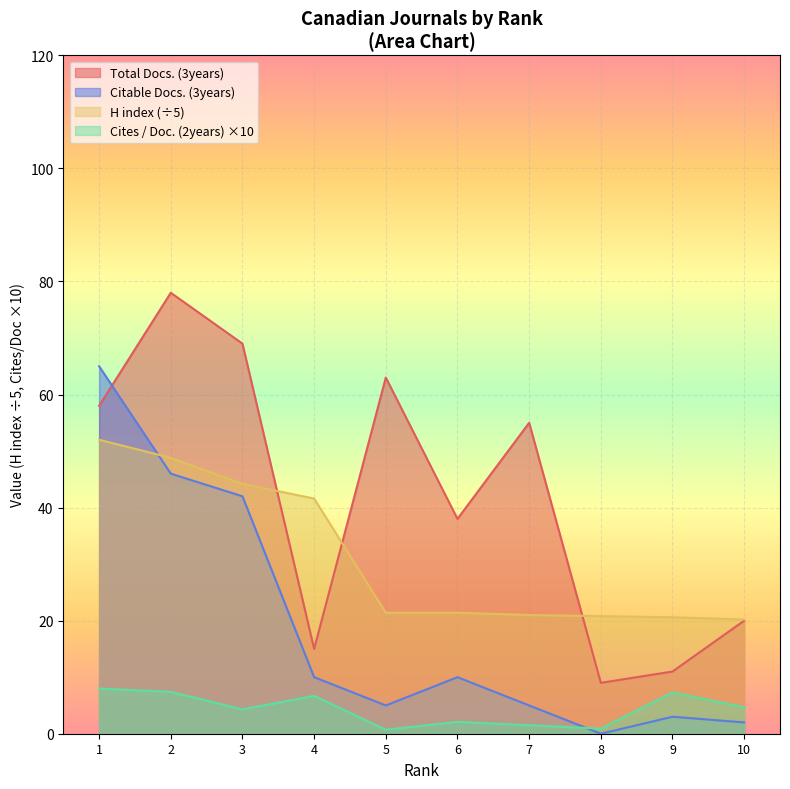

Reading left to right, extract all data points from this chart.

Total Docs. (3years): 10=20.0	9=11.0	8=9.0	7=55.0	6=38.0	5=63.0	4=15.0	3=69.0	2=78.0	1=58.0
Citable Docs. (3years): 10=2.0	9=3.0	8=0.0	7=5.0	6=10.0	5=5.0	4=10.0	3=42.0	2=46.0	1=65.0
H index: 10=20.2	9=20.6	8=20.8	7=21.0	6=21.4	5=21.4	4=41.6	3=44.2	2=48.8	1=52.0
Cites / Doc. (2years): 10=4.7	9=7.3	8=0.9	7=1.5	6=2.1	5=0.7	4=6.7	3=4.3	2=7.4	1=8.0